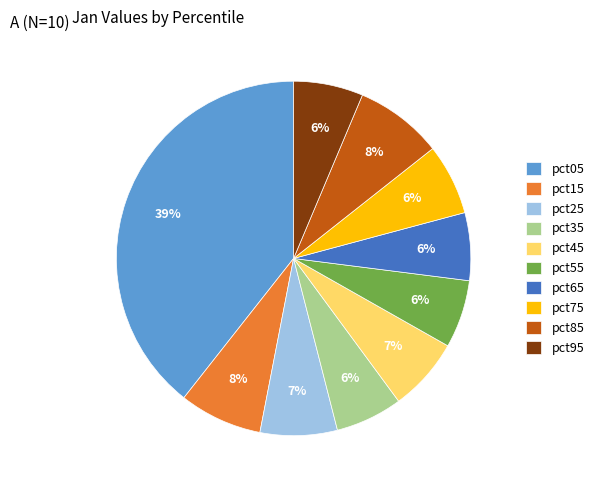

To the nearest percent, what is the difference between the largest and smallest slice percentages?

33%